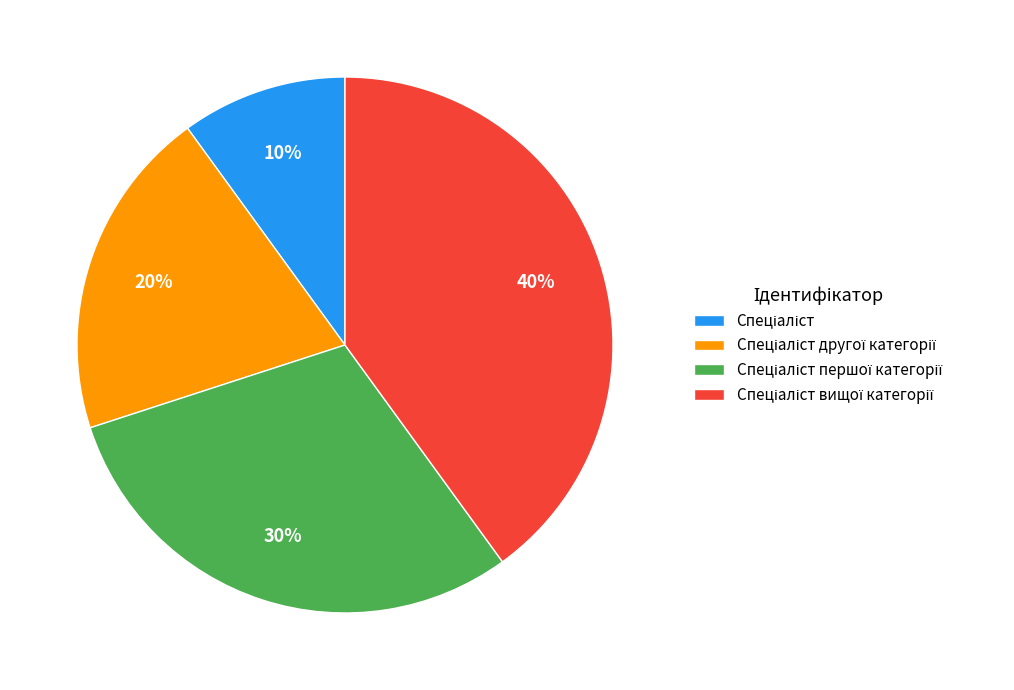

Does any single category account for the majority?

No